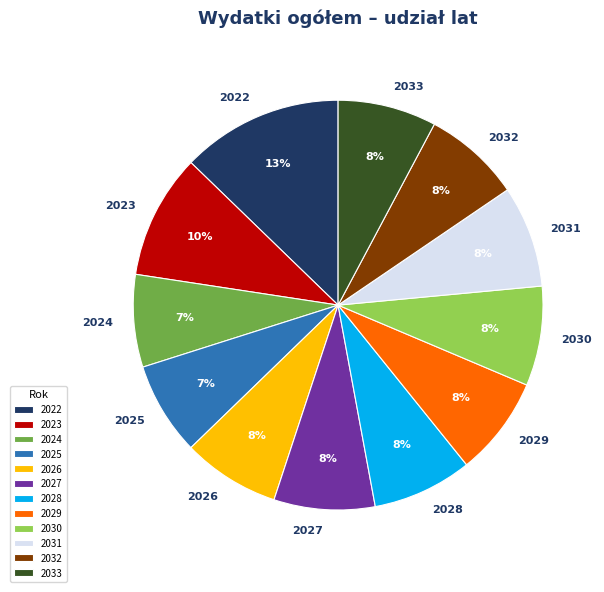

Is there any slice that represents more than half of the pie?

No